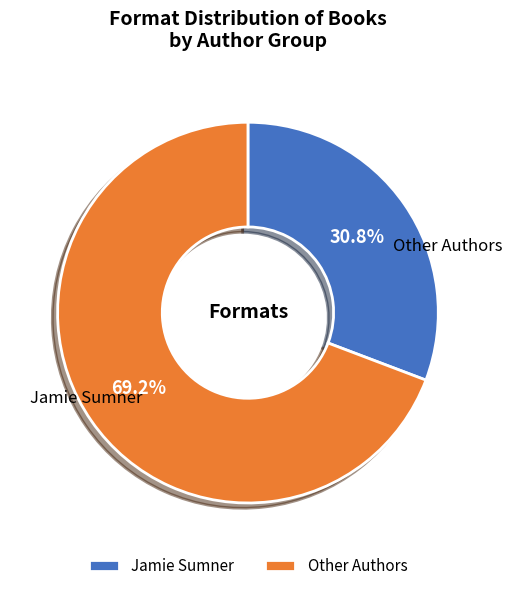

What is the smallest slice in the pie chart?

Jamie Sumner